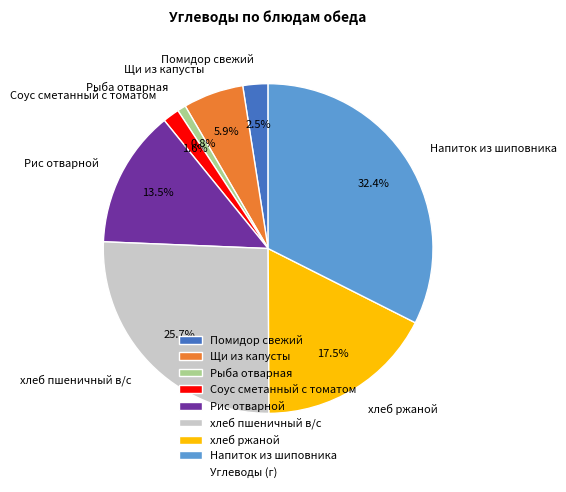

Is there any slice that represents more than half of the pie?

No